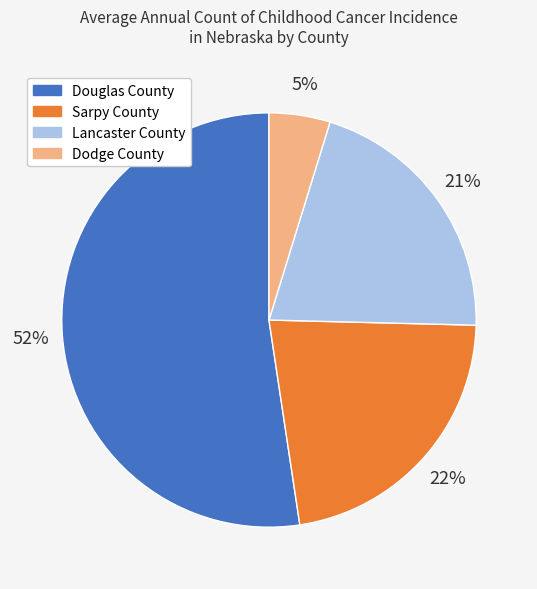

Which has a higher value, Douglas County or Dodge County?

Douglas County